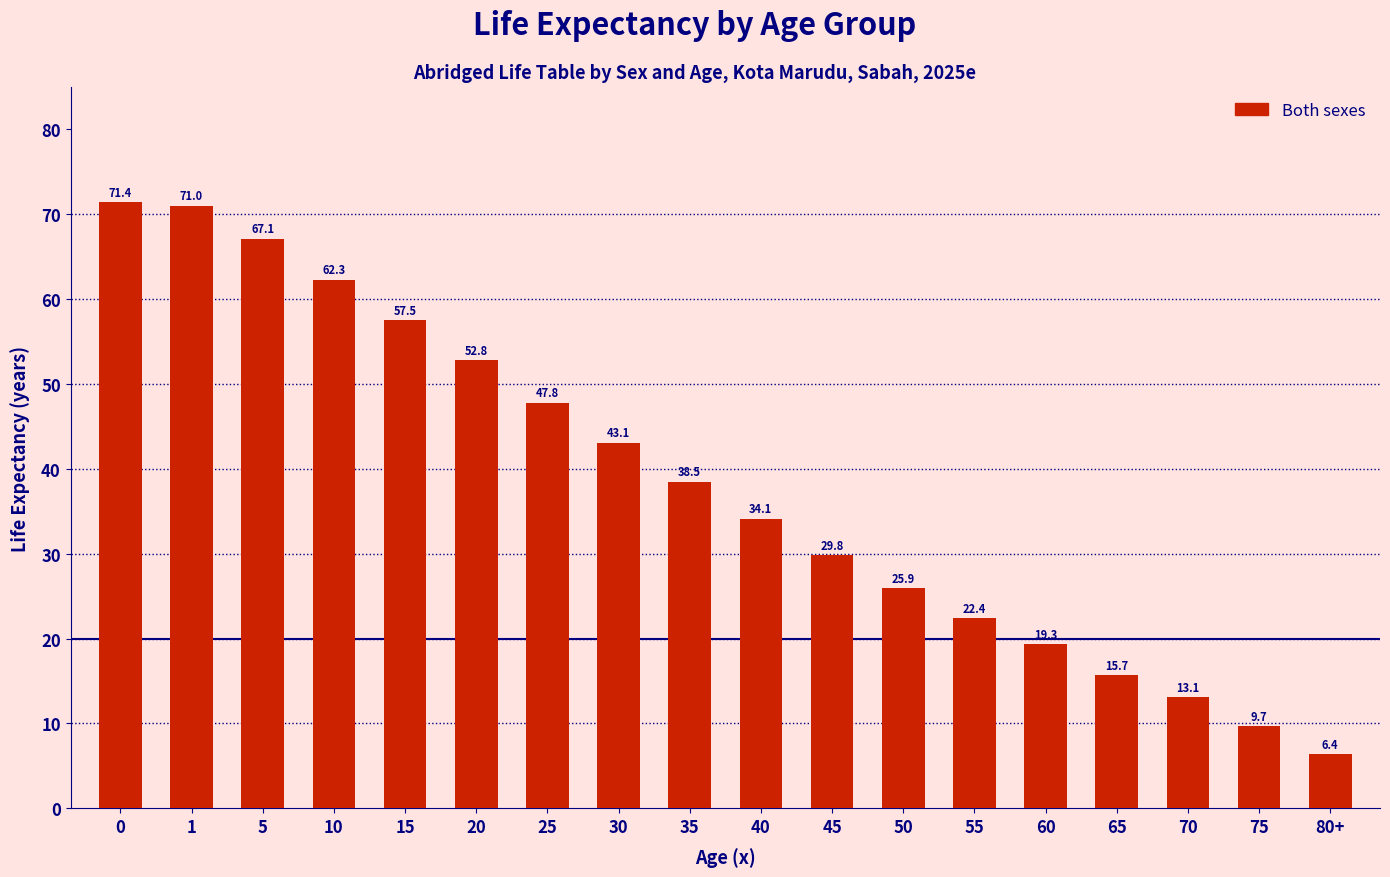

Which has a higher value, 35 or 5?

5